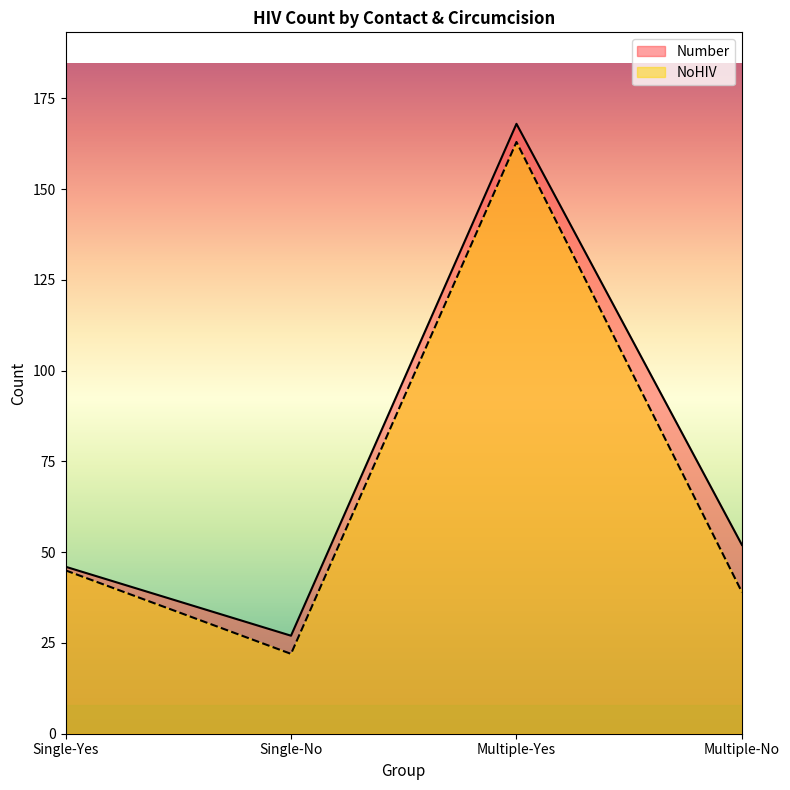

At which label is Number closest to 97?

Multiple-No